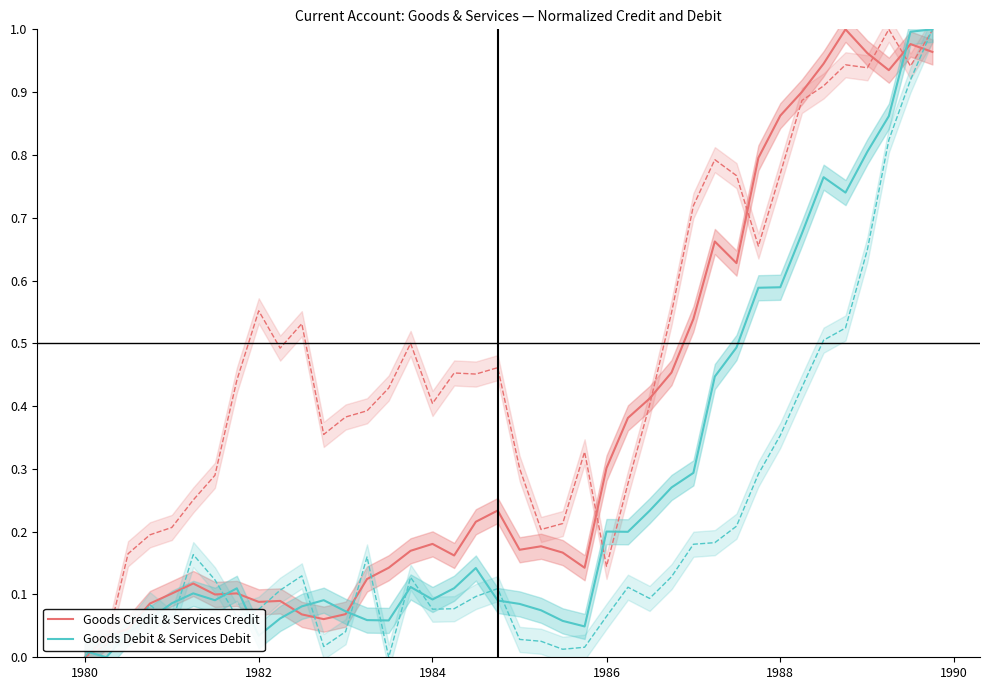

List the series in order of their peak value, lowest first.

Goods Credit & Services Credit, Goods Debit & Services Debit